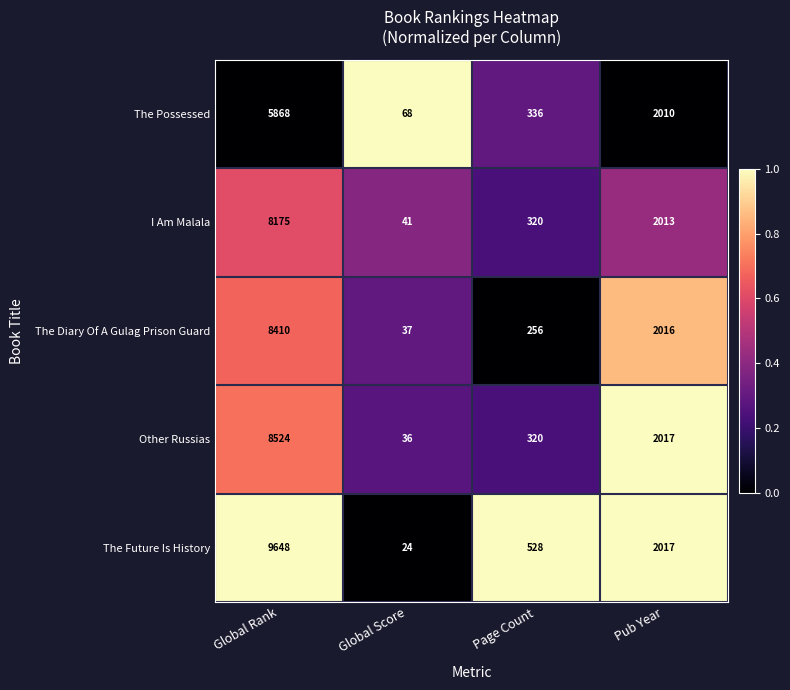

What is the sum of all I Am Malala values?

10549